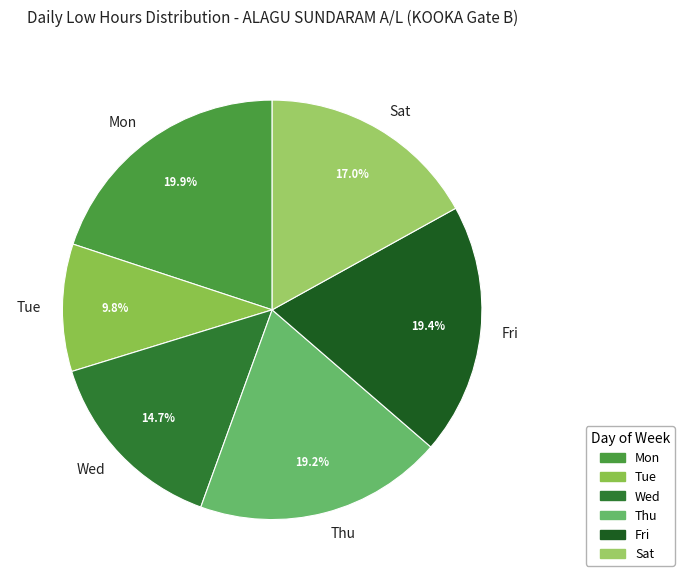

Which category has the smallest portion of the pie?

Tue